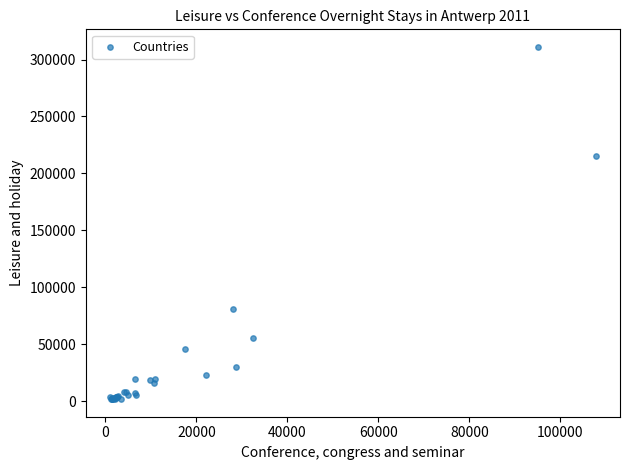

What Y value in the scatter plot is closest to 156479?

215417